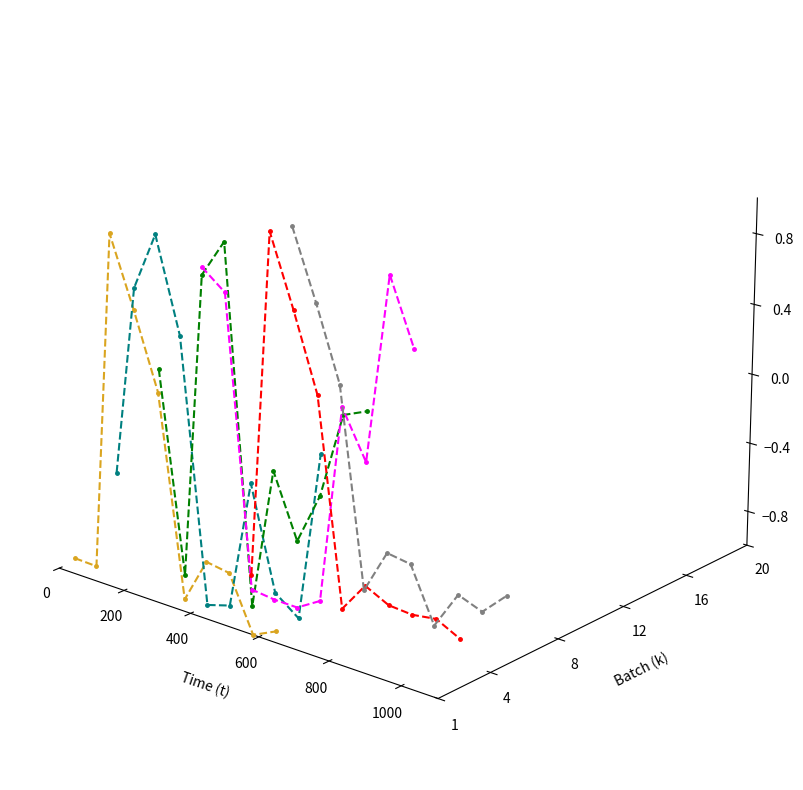

Is this an area chart (filled region under the line)?

No